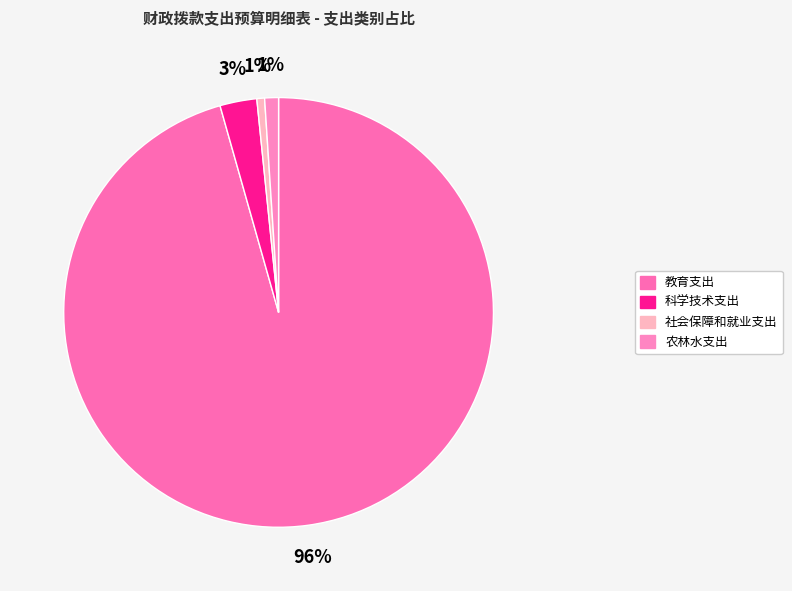

The 农林水支出 slice represents 1% of the pie. True or false?

True